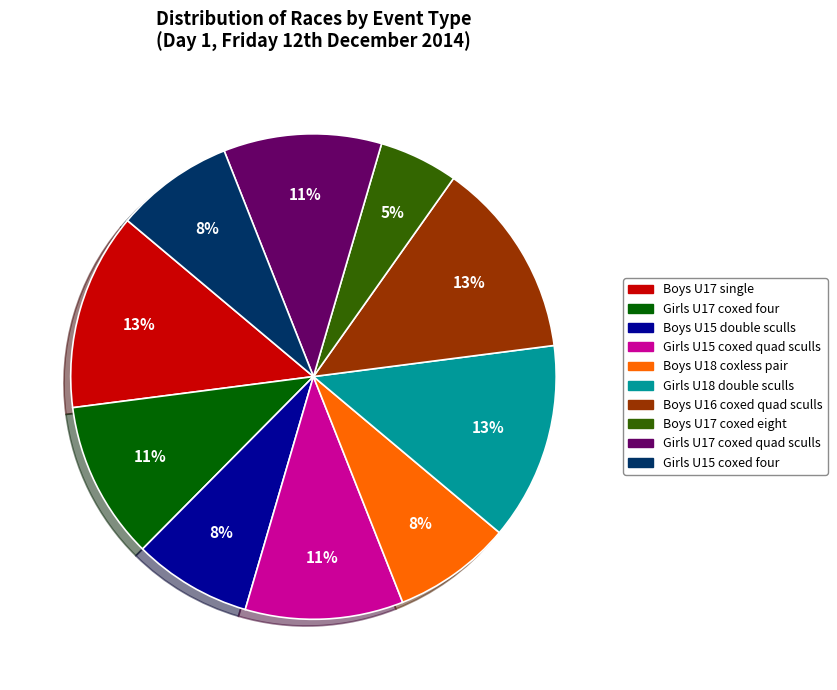

How many slices are in this pie chart?

10